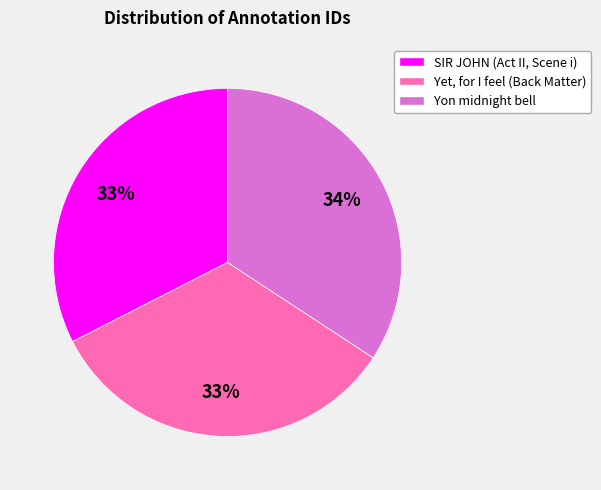

Approximately how many times larger is the value at Yet, for I feel (Back Matter) compared to Yon midnight bell?

1.0